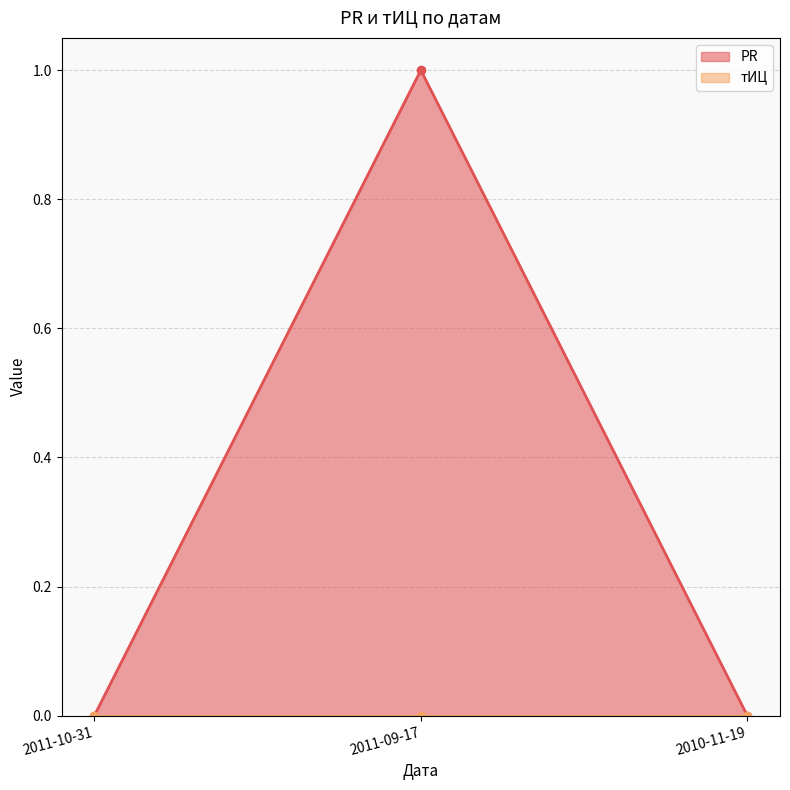

How many values are above zero?

1